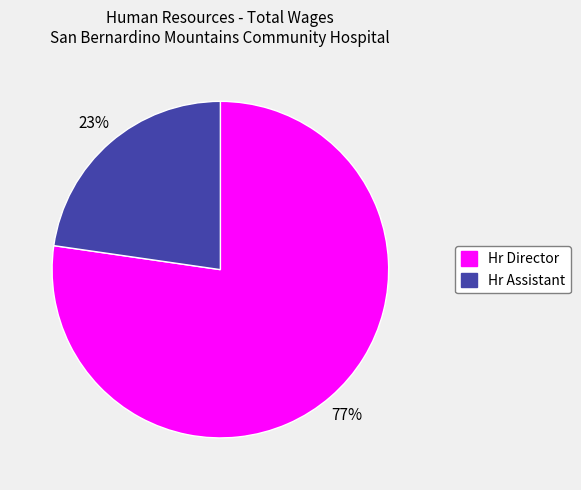

Is the sum of Hr Assistant and Hr Director greater than half?

Yes